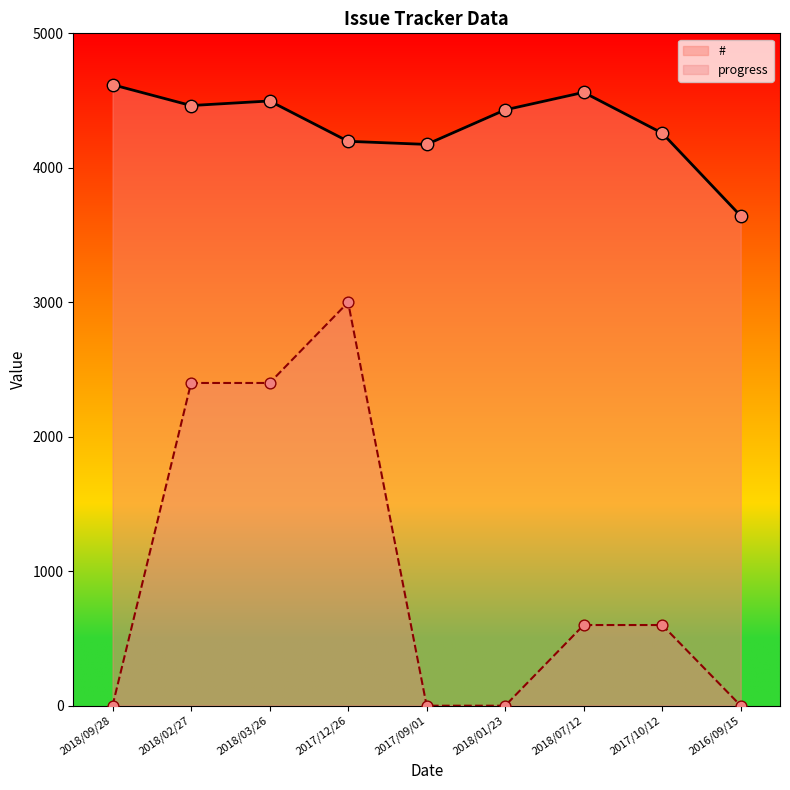

Which series contains the lowest Y value?

progress